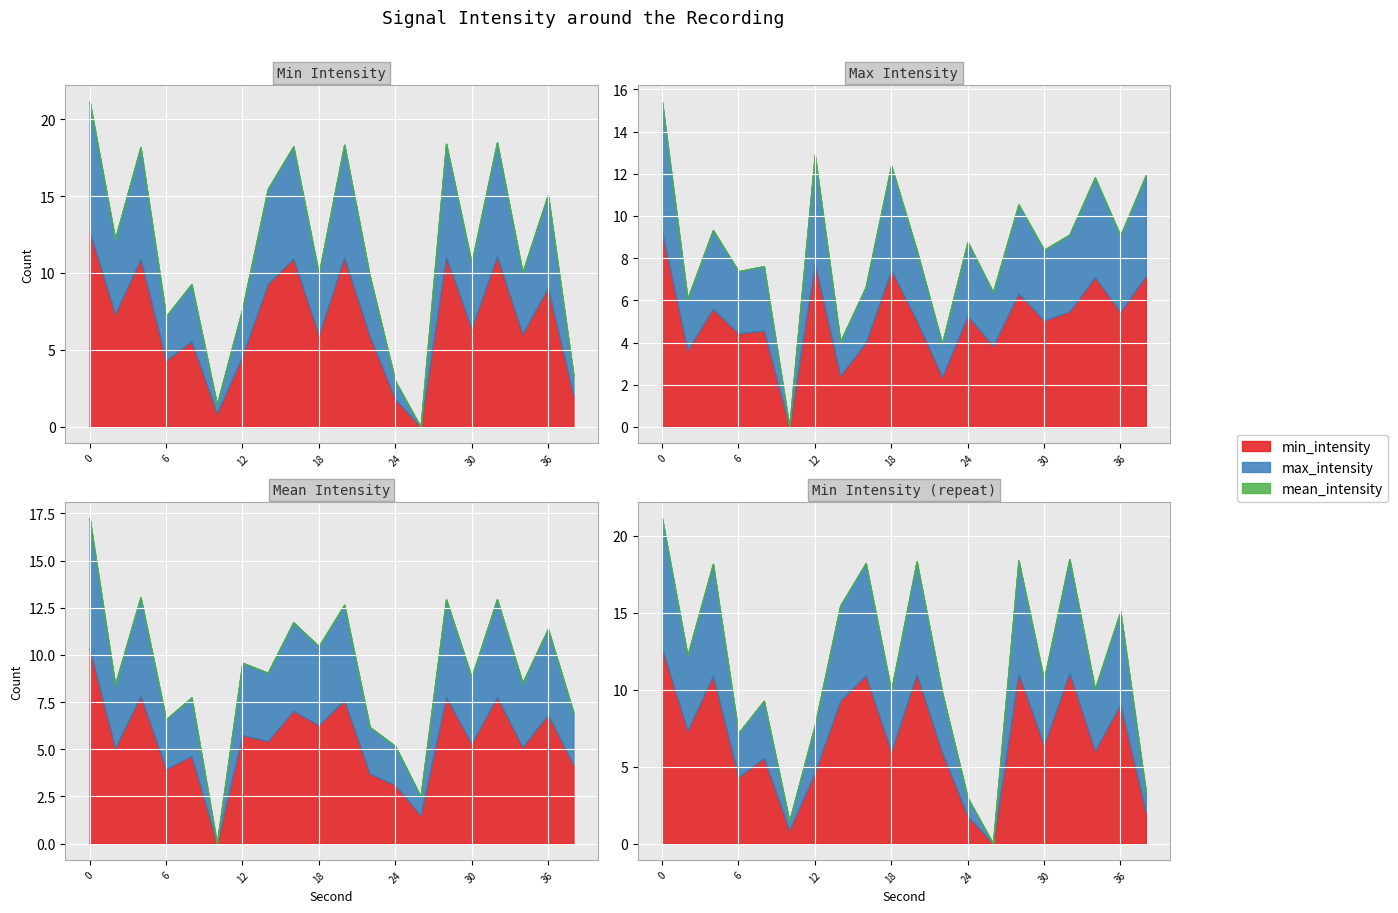

Where is the first local minimum for mean_intensity?

2